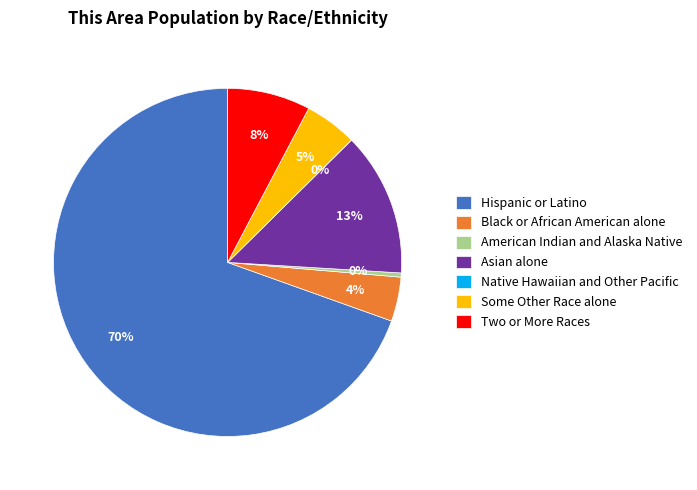

How many segments does this pie chart have?

7